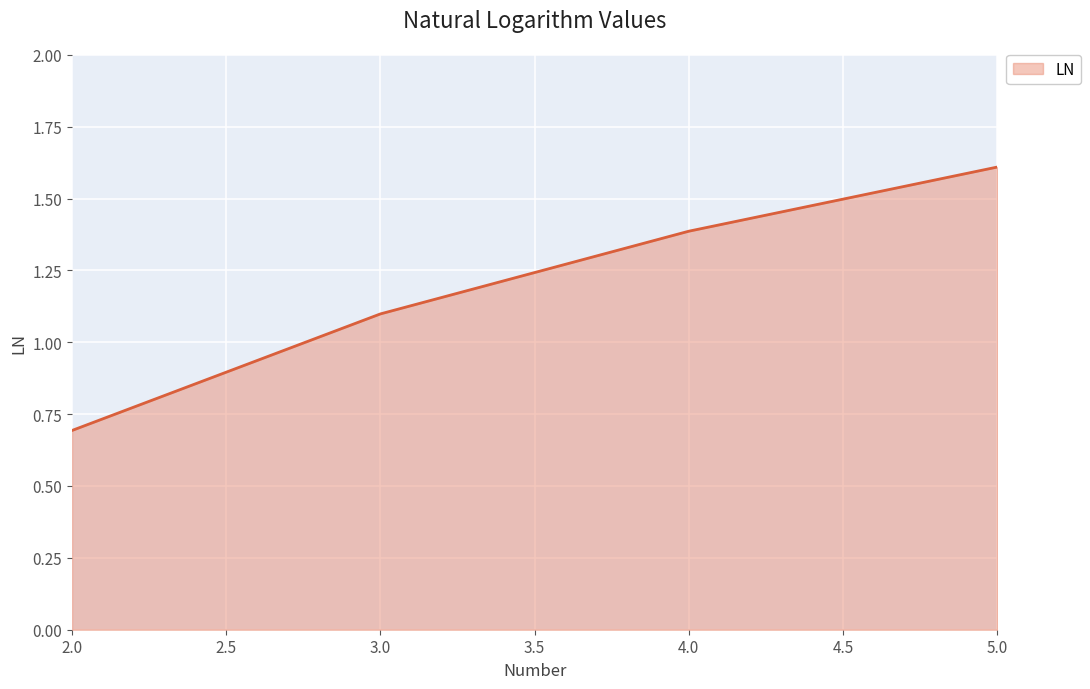

Reading left to right, extract all data points from this chart.

0.7	1.1	1.4	1.6